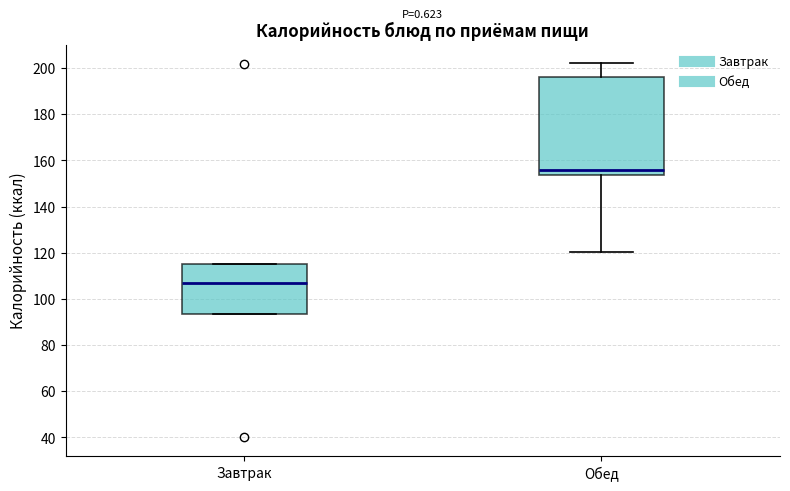

Reading left to right, read every box against the y-axis: the position of its median line, the range the box covers, and the ends of its whiskers. The values are not printed on the chart, so give them approximately, as read against the axis.

Завтрак: median 108, box 94 to 116, whiskers 94 to 116
Обед: median 156, box 154 to 196, whiskers 120 to 202